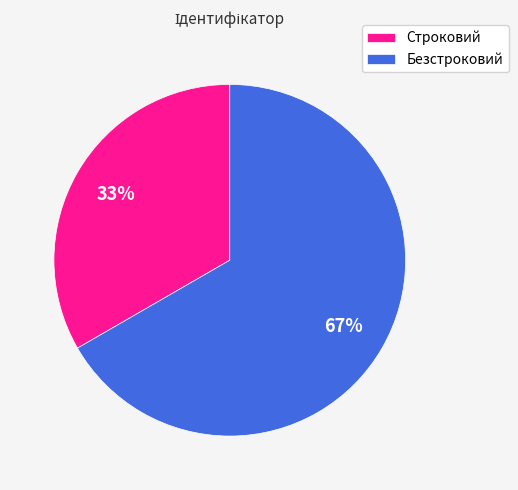

Rank the categories by value from lowest to highest.

Строковий, Безстроковий